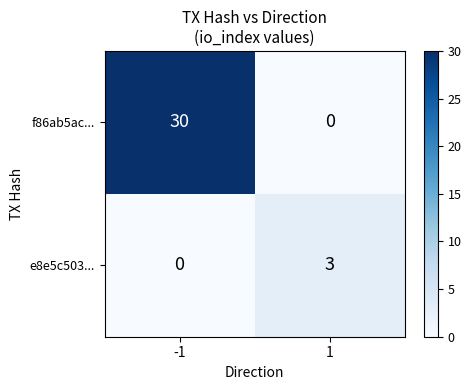

At which category is the sum across all series the highest?

-1